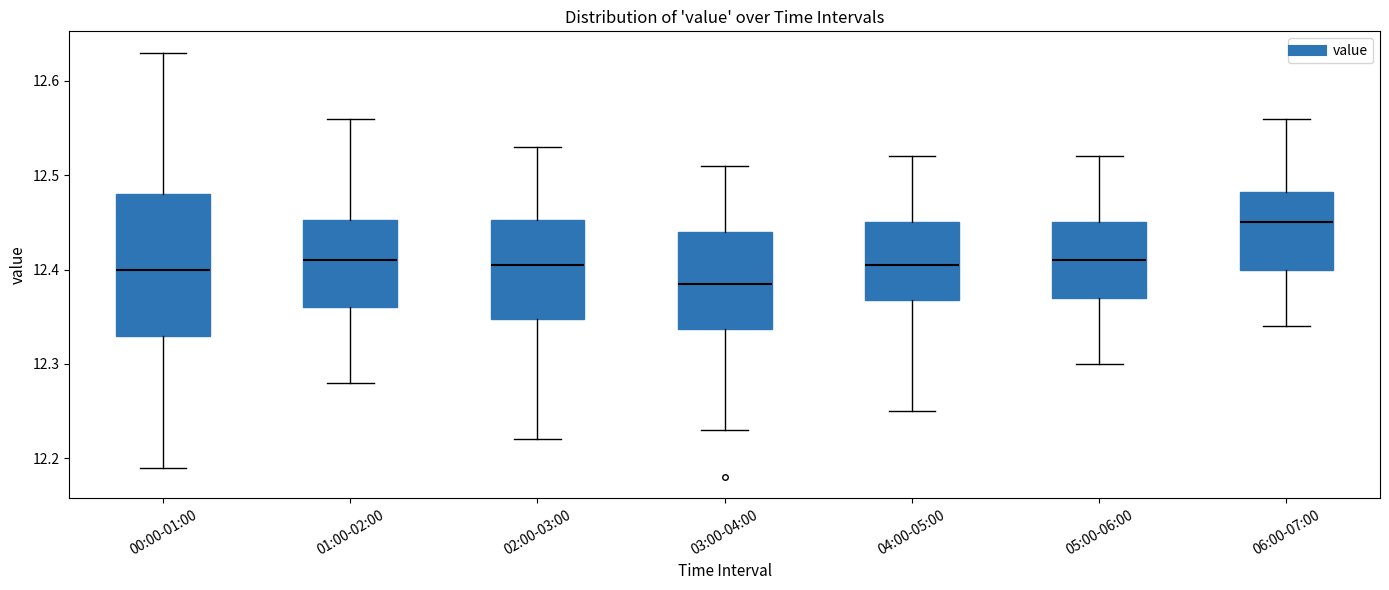

Reading left to right, read every box against the y-axis: the position of its median line, the range the box covers, and the ends of its whiskers. The values are not printed on the chart, so give them approximately, as read against the axis.

00:00-01:00: median 12.40, box 12.33 to 12.48, whiskers 12.19 to 12.63
01:00-02:00: median 12.41, box 12.36 to 12.45, whiskers 12.28 to 12.56
02:00-03:00: median 12.41, box 12.35 to 12.45, whiskers 12.22 to 12.53
03:00-04:00: median 12.39, box 12.34 to 12.44, whiskers 12.23 to 12.51
04:00-05:00: median 12.41, box 12.37 to 12.45, whiskers 12.25 to 12.52
05:00-06:00: median 12.41, box 12.37 to 12.45, whiskers 12.30 to 12.52
06:00-07:00: median 12.45, box 12.40 to 12.48, whiskers 12.34 to 12.56